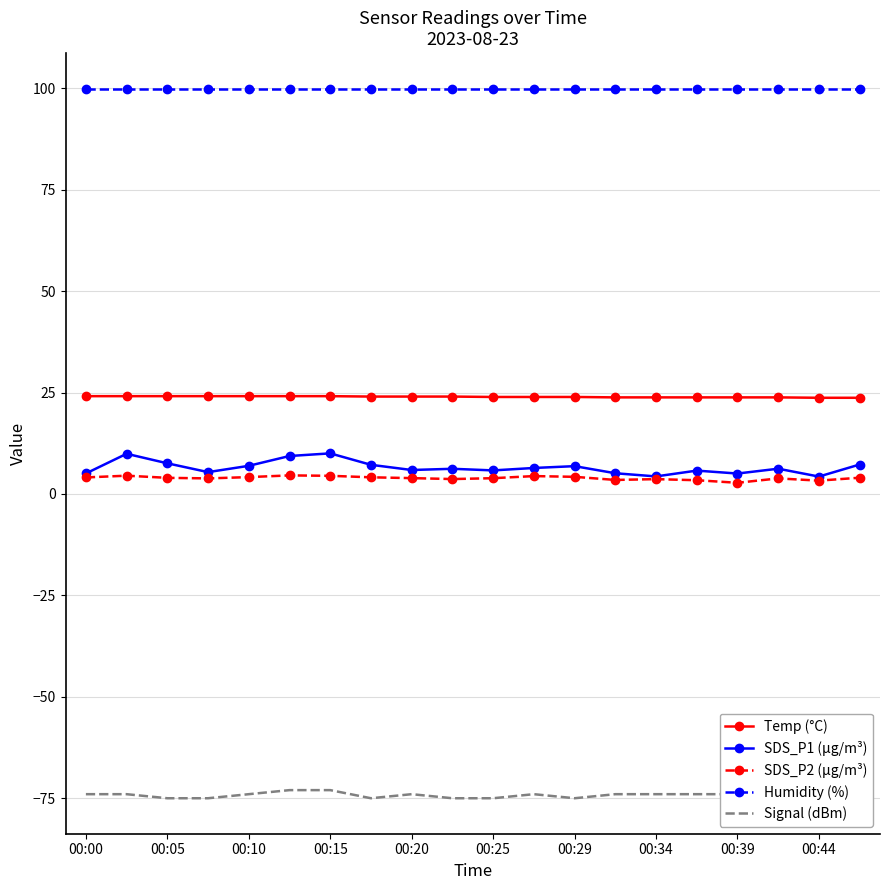

Which series has the largest total across all categories?

Humidity (%)